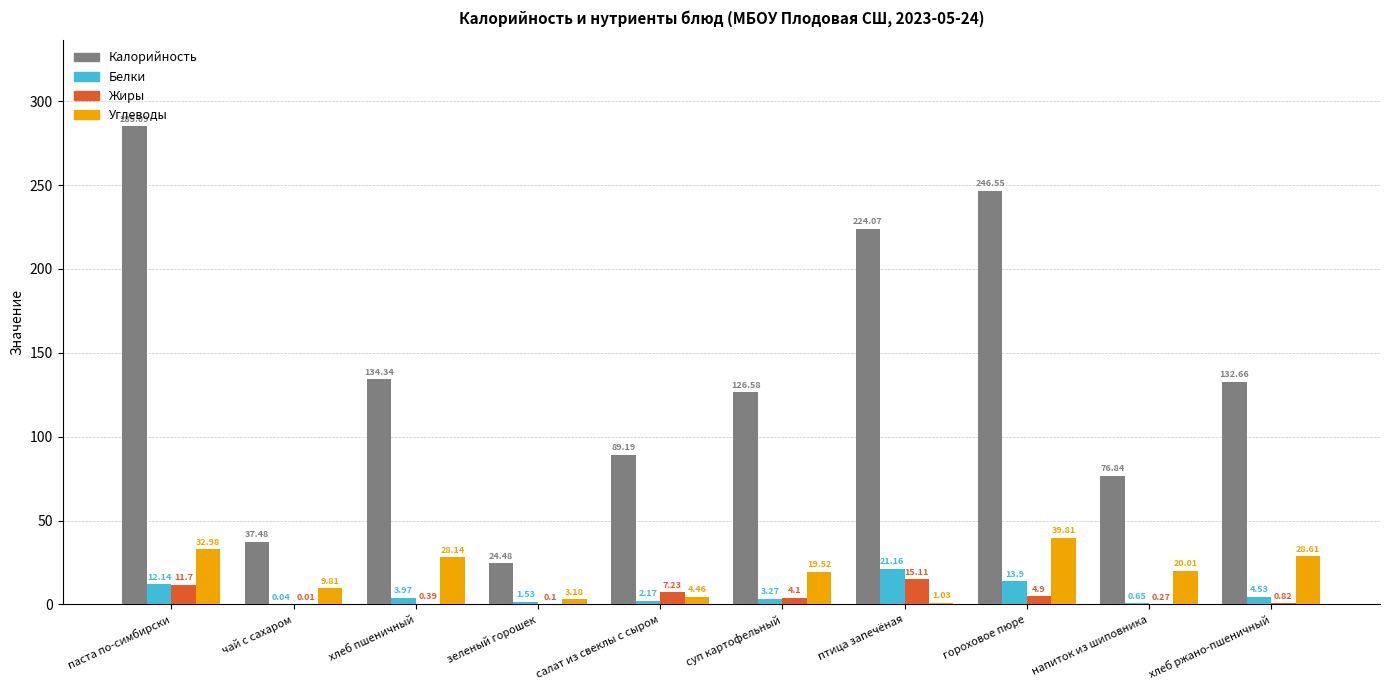

Is the value of Углеводы at паста по-симбирски greater than the value of Белки at суп картофельный?

Yes